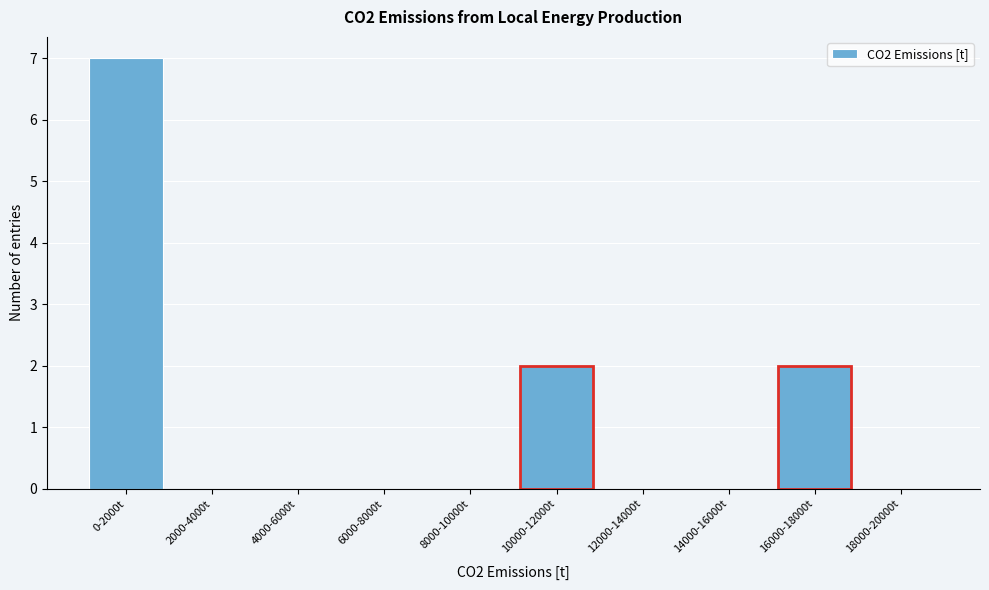

Reading left to right, what are all the values shown in this chart?

0-2000t=7	2000-4000t=0	4000-6000t=0	6000-8000t=0	8000-10000t=0	10000-12000t=2	12000-14000t=0	14000-16000t=0	16000-18000t=2	18000-20000t=0